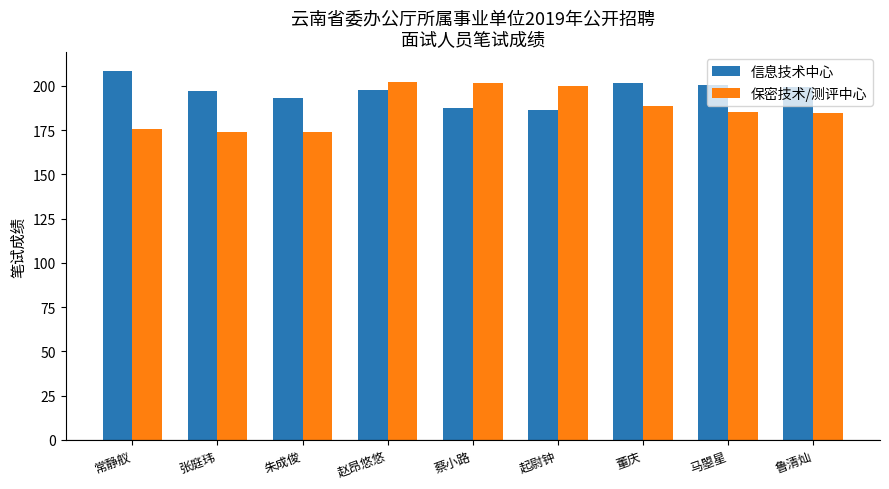

What is the difference between the highest and lowest values at 鲁清灿?

14.5